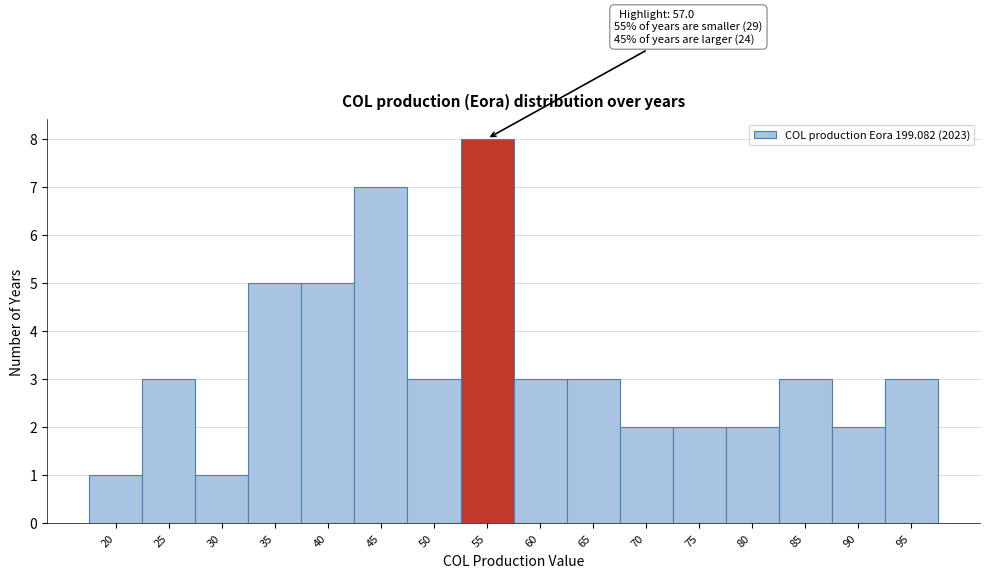

Reading right to left, list all the values displayed in this chart.

3	2	3	2	2	2	3	3	8	3	7	5	5	1	3	1